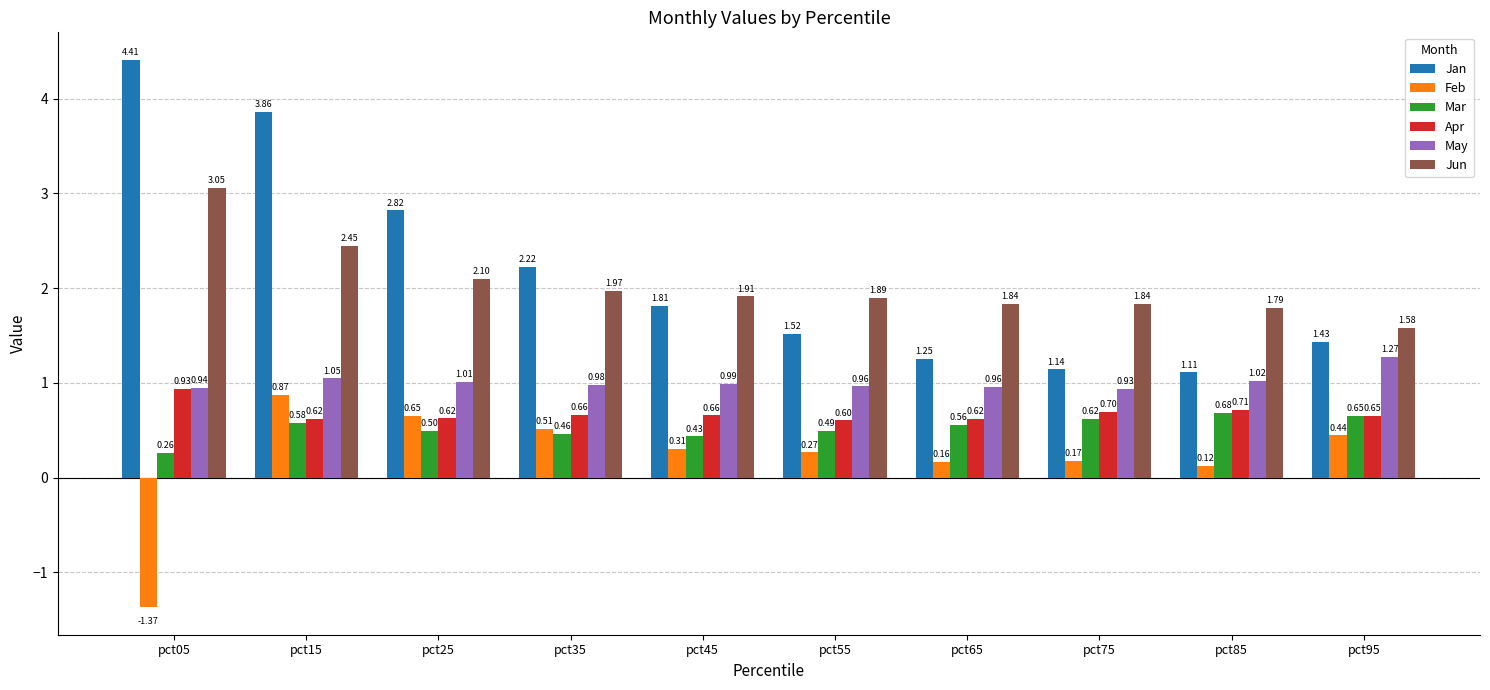

What is the difference between the second highest and second lowest values in the Jun series?

0.7